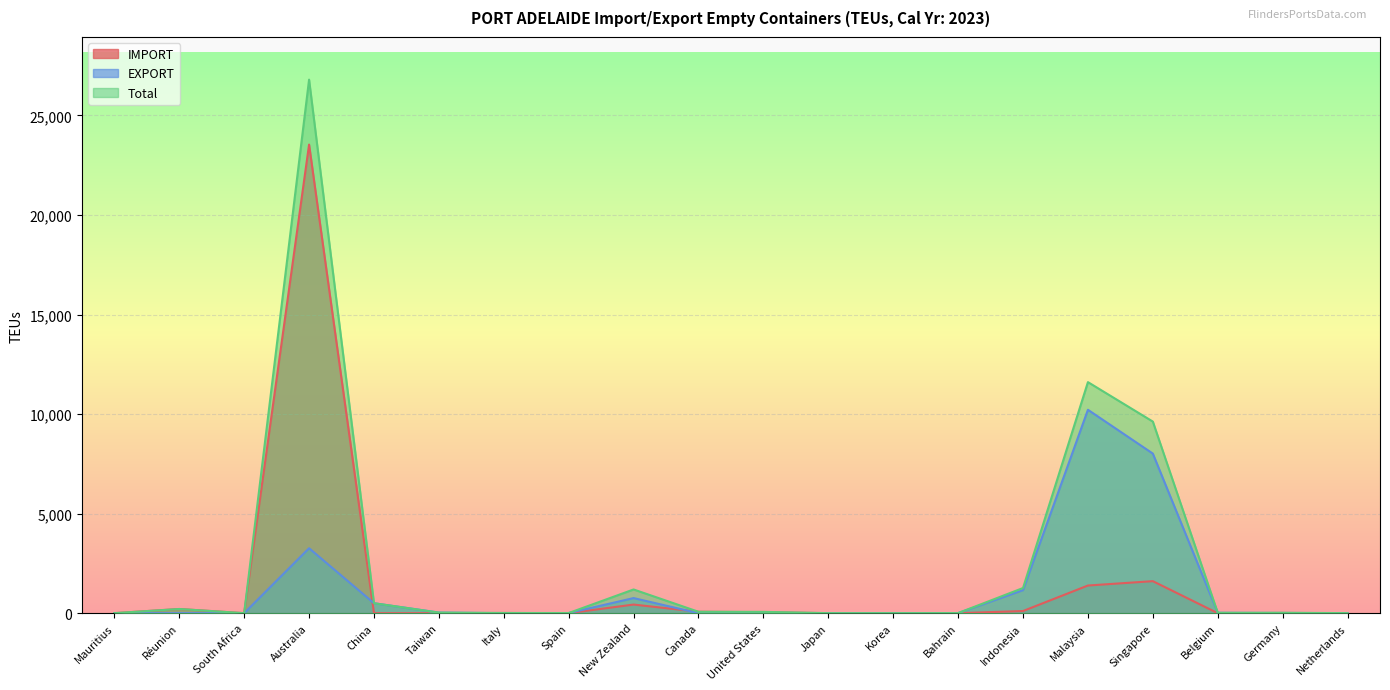

What is the average value of the EXPORT series?

1200